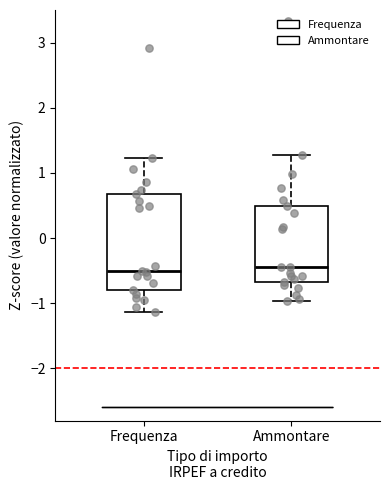

Comparing the boxes themselves (not the whiskers), which one is the tallest?

Frequenza